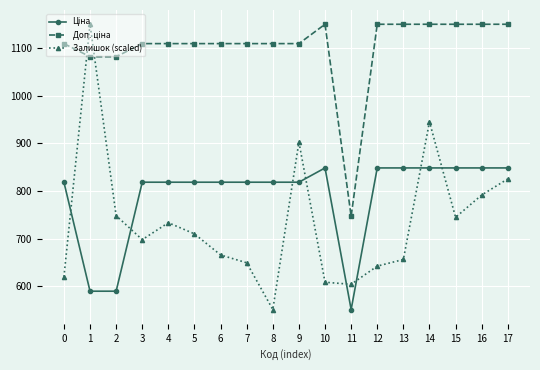

What is the value of the Залишок (scaled) point at the 6th from the left?

710.1